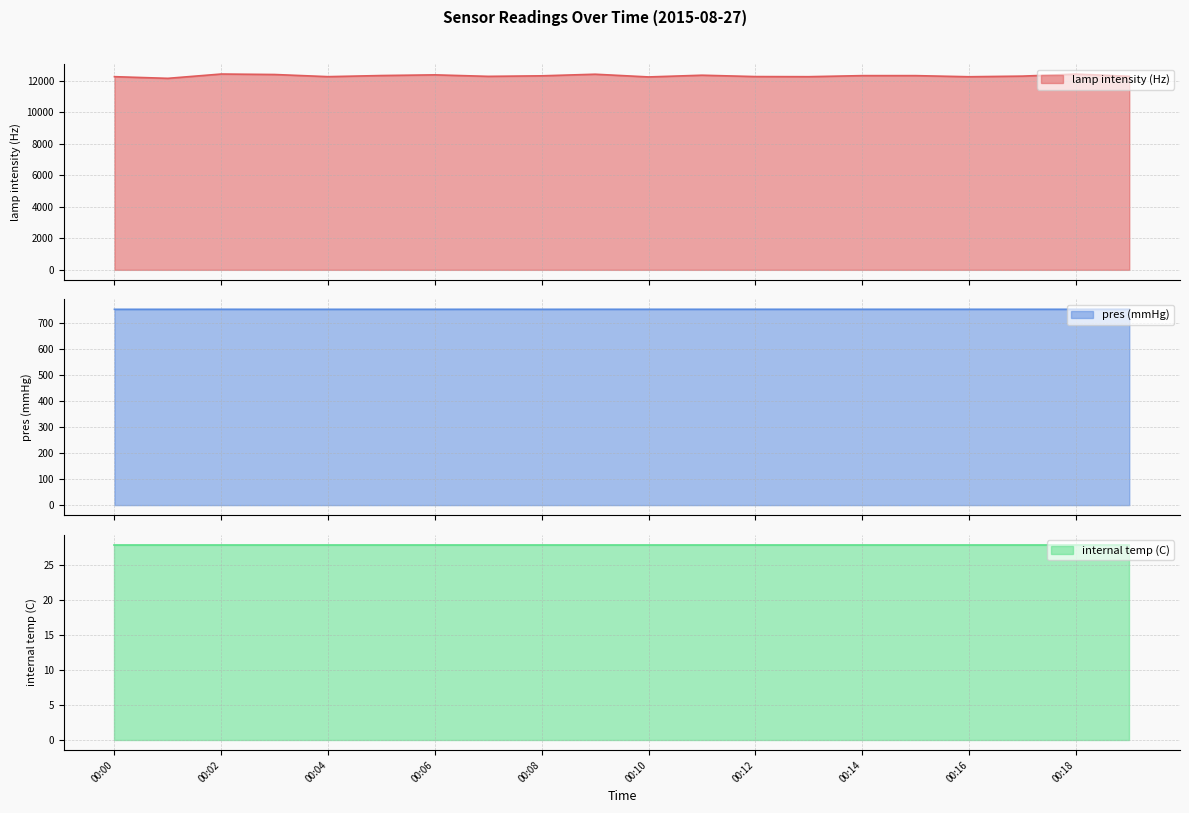

Between 00:14 and 00:18, which is larger?

00:18